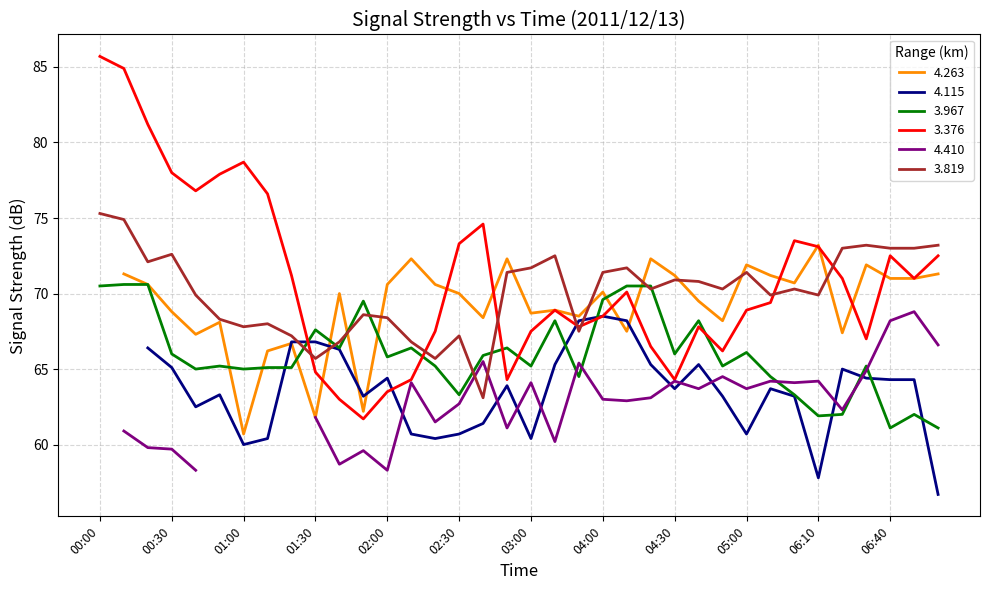

Where is 3.376 nearest to the value 73?

06:10